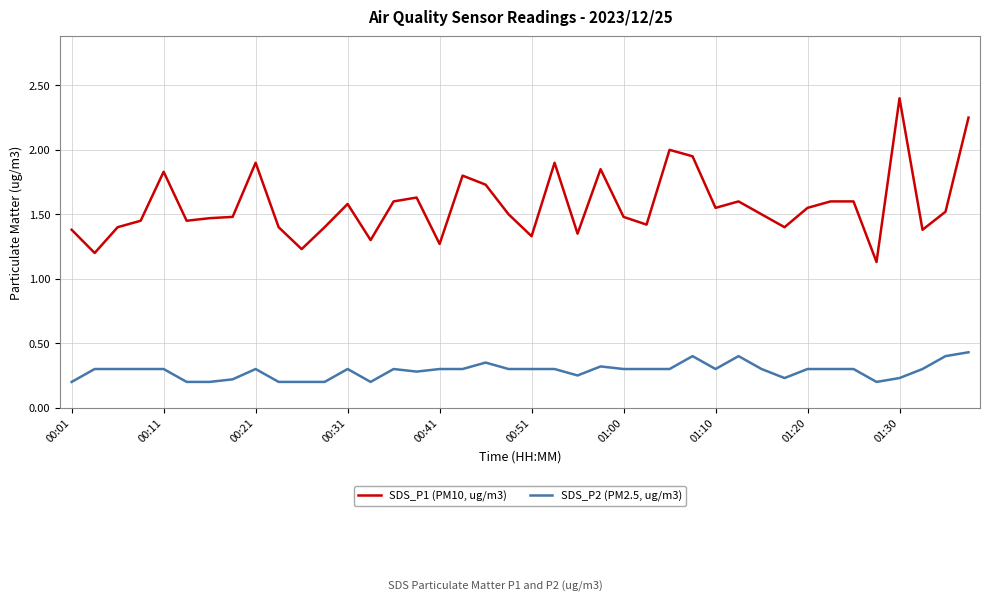

List the series in order of their overall mean, lowest first.

SDS_P2 (PM2.5, ug/m3), SDS_P1 (PM10, ug/m3)